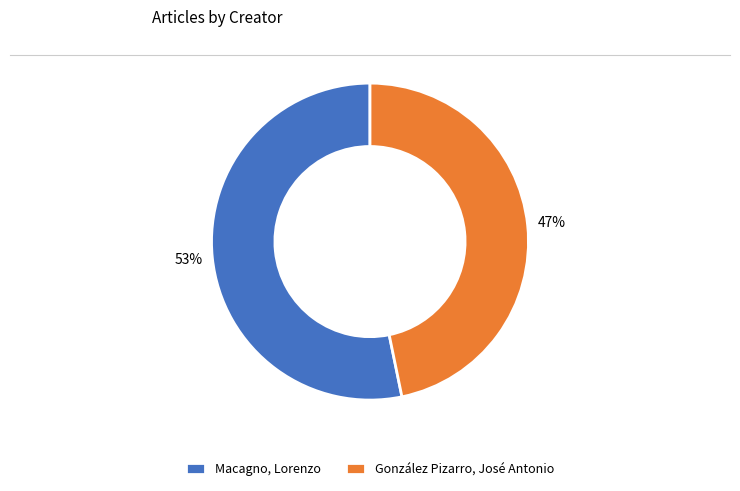

To the nearest percent, what is the average slice percentage?

50%